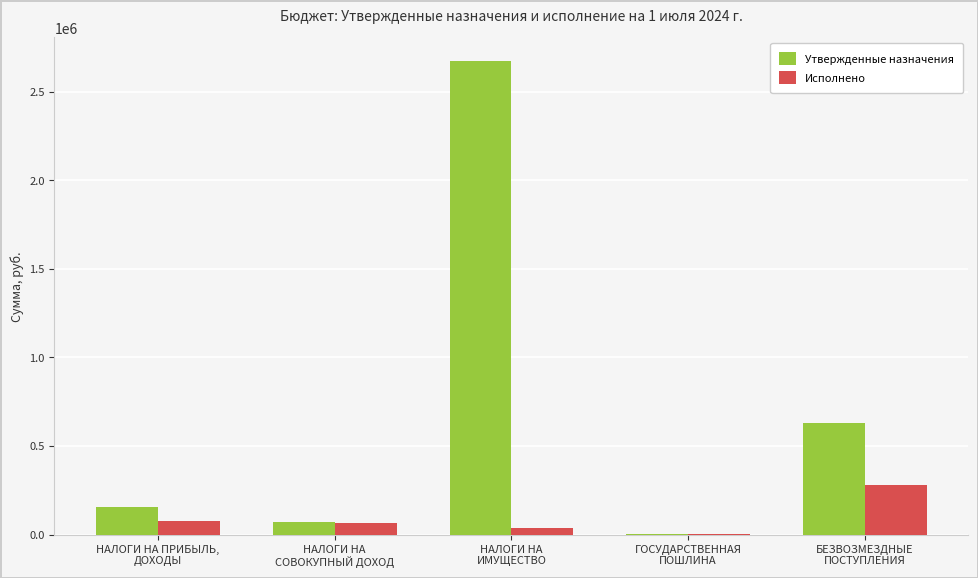

What is the highest value of the Утвержденные назначения series?

2674000.0